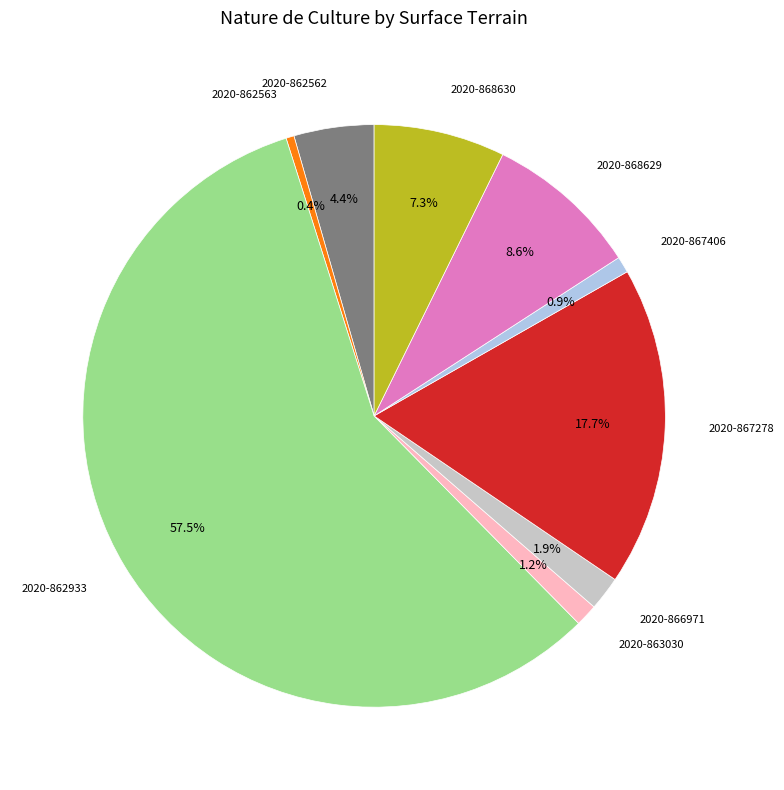

Does any single category account for the majority?

Yes